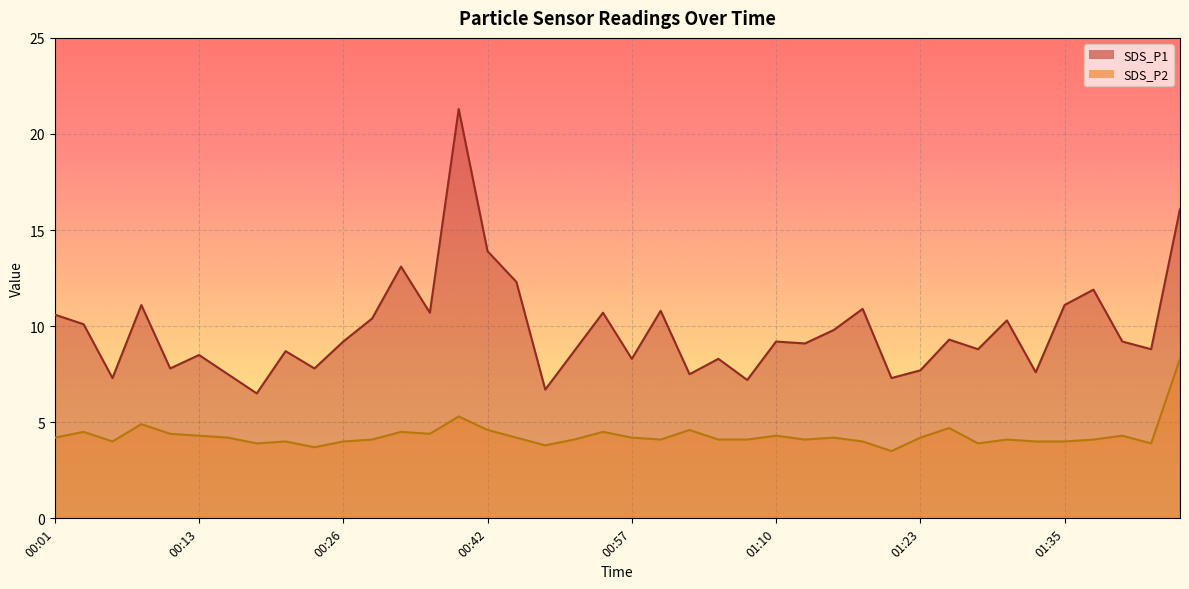

What is the sum of all SDS_P2 values?

172.3